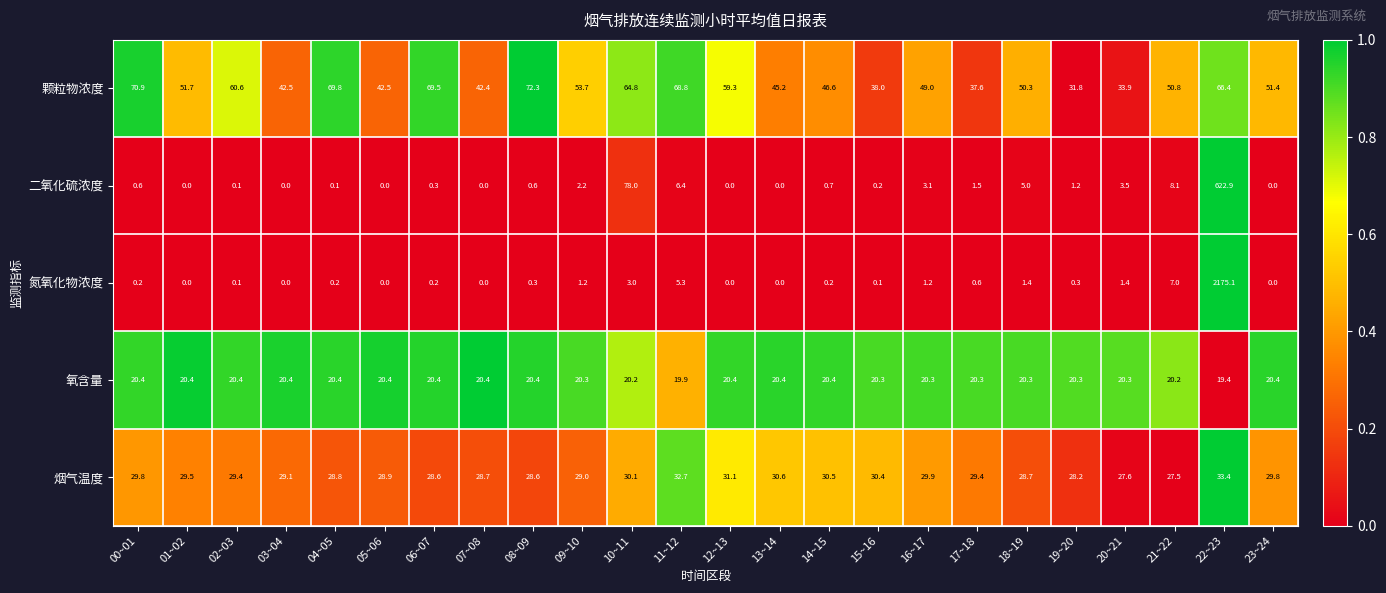

The 烟气温度 series shows 29.5 at 01~02. True or false?

True